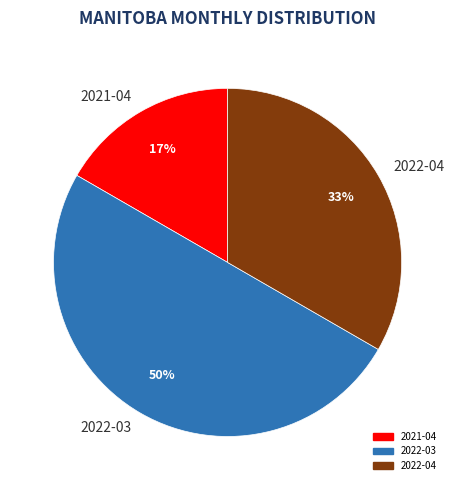

To the nearest percent, what is the average slice percentage?

33%